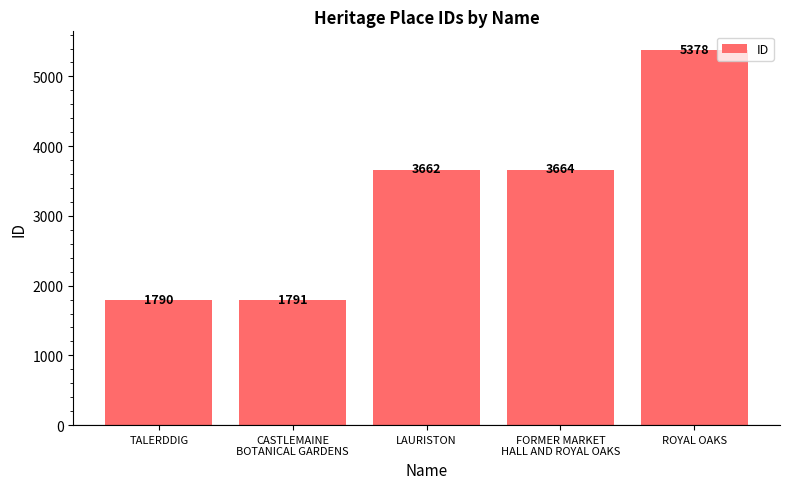

How many bars are there in total?

5